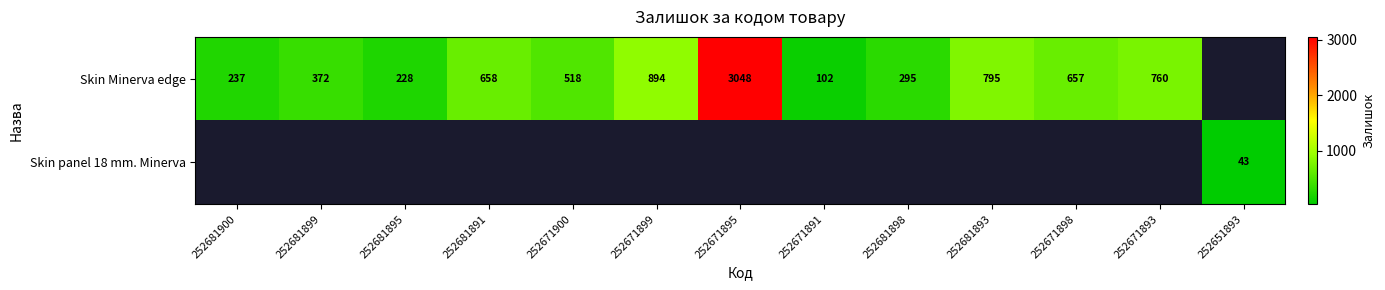

True or false: Skin Minerva edge has a value of 1181 at 252671893.

False